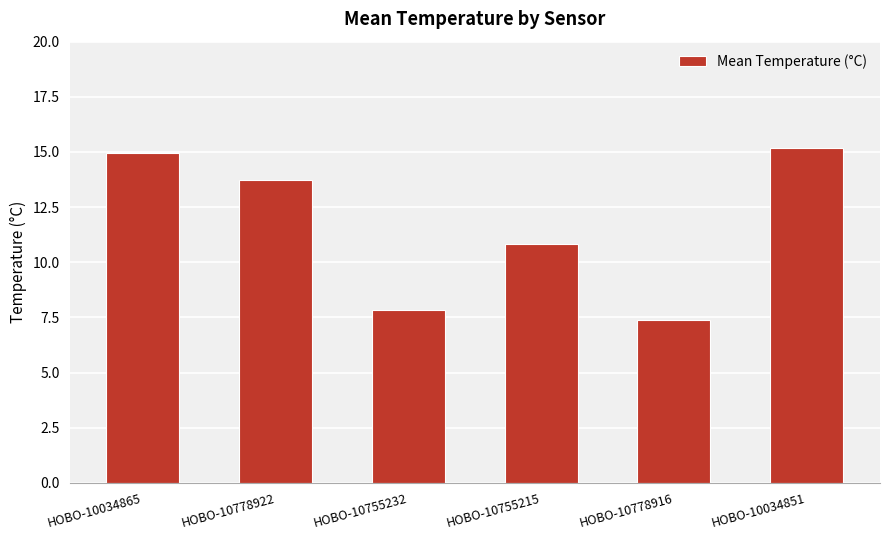

What position from the left is HOBO-10778916?

5